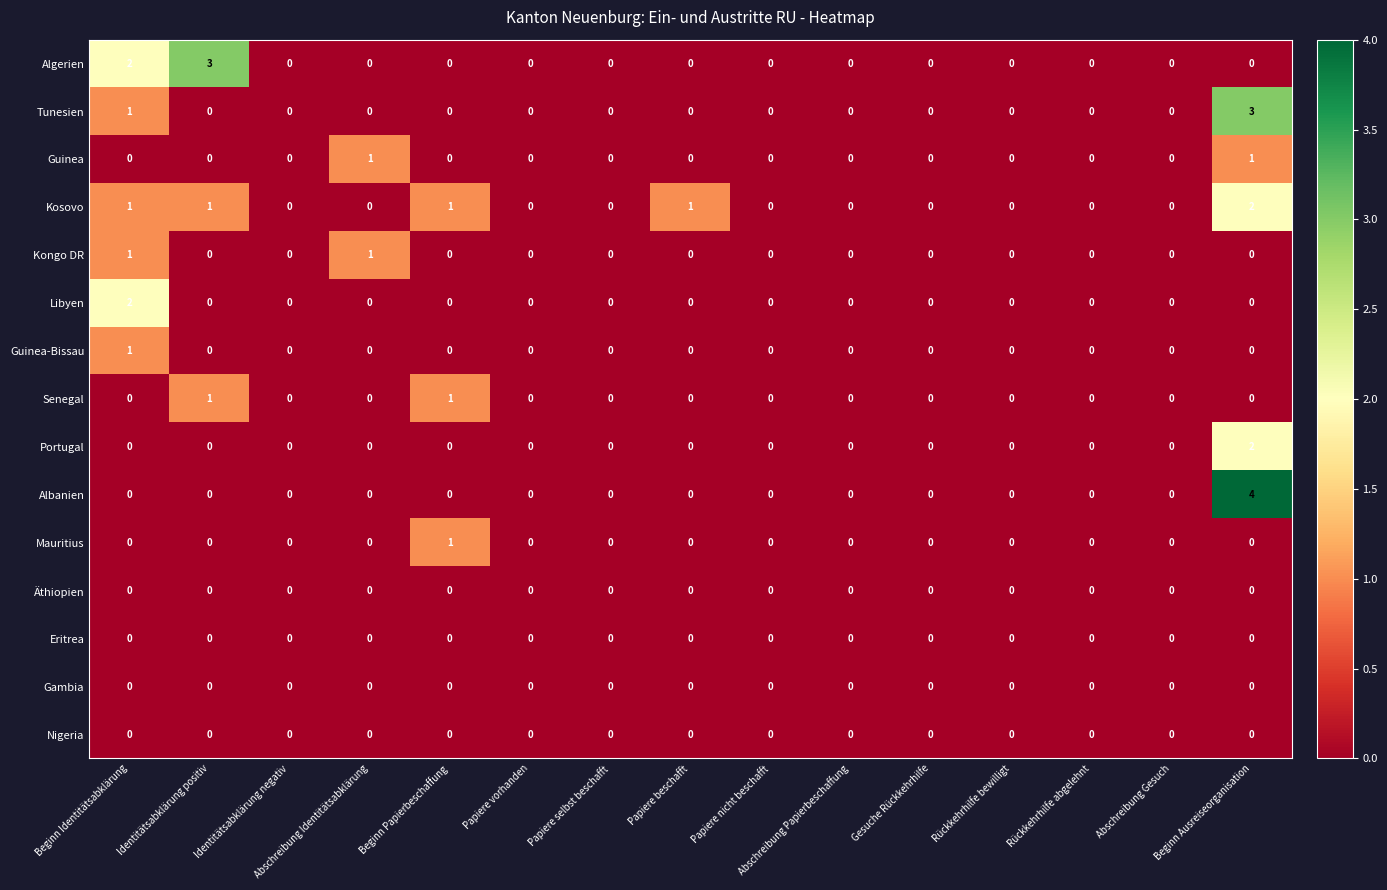

Which series has the widest spread of values?

Albanien